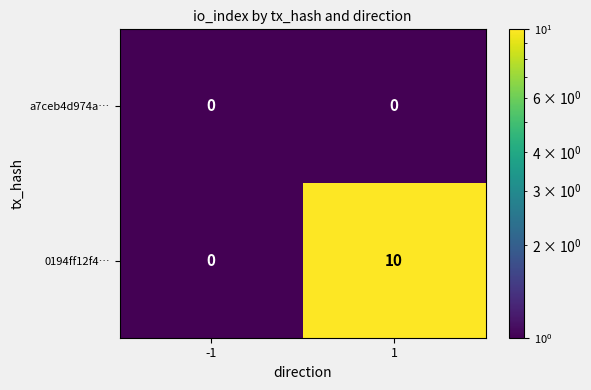

What is the difference between the maximum and minimum values in the 0194ff12f4… series?

10